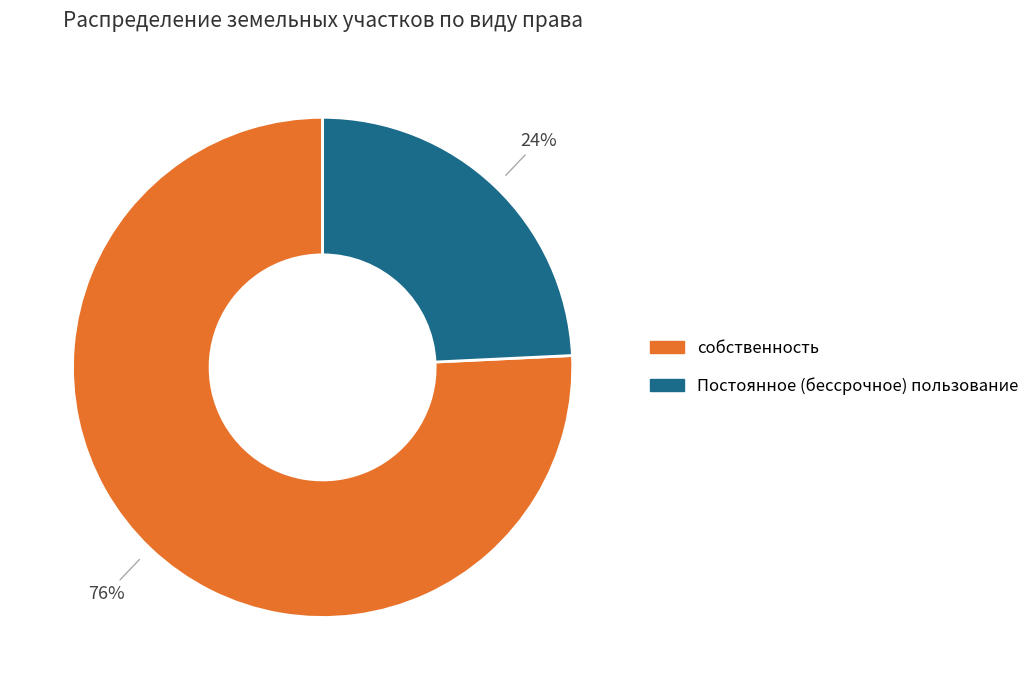

What percentage is the Постоянное (бессрочное) пользование slice, to the nearest percent?

24%